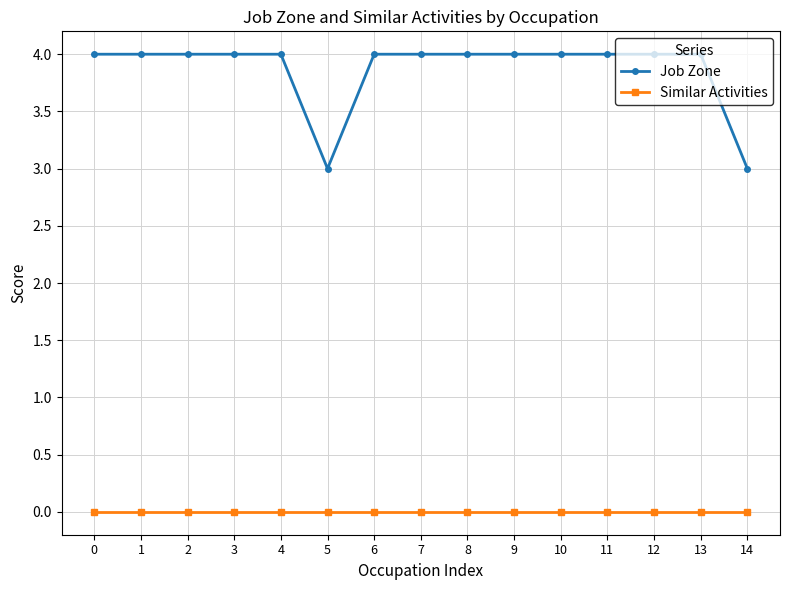

Reading left to right, what are all the values shown in this chart?

Job Zone: 4	4	4	4	4	3	4	4	4	4	4	4	4	4	3
Similar Activities: 0	0	0	0	0	0	0	0	0	0	0	0	0	0	0